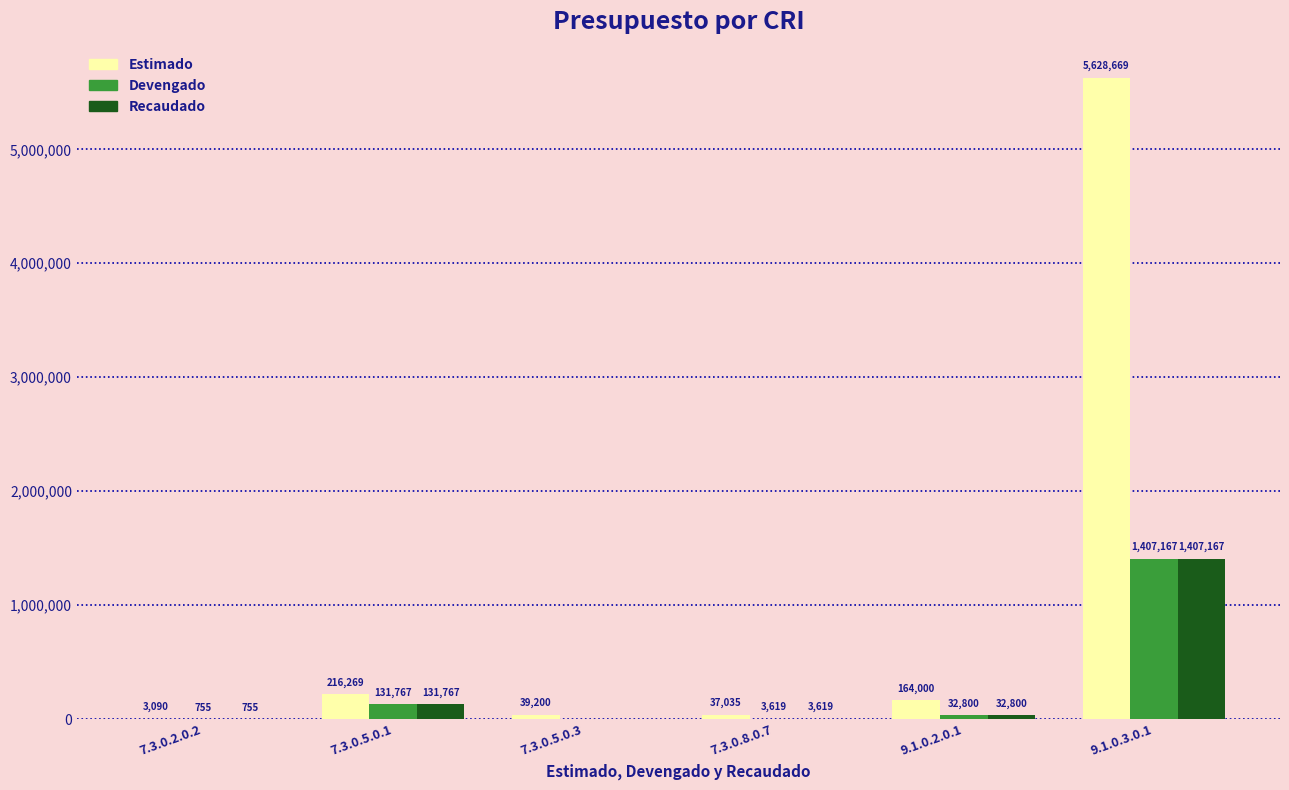

Is it true that Devengado equals 131766.8 at 7.3.0.5.0.1?

True